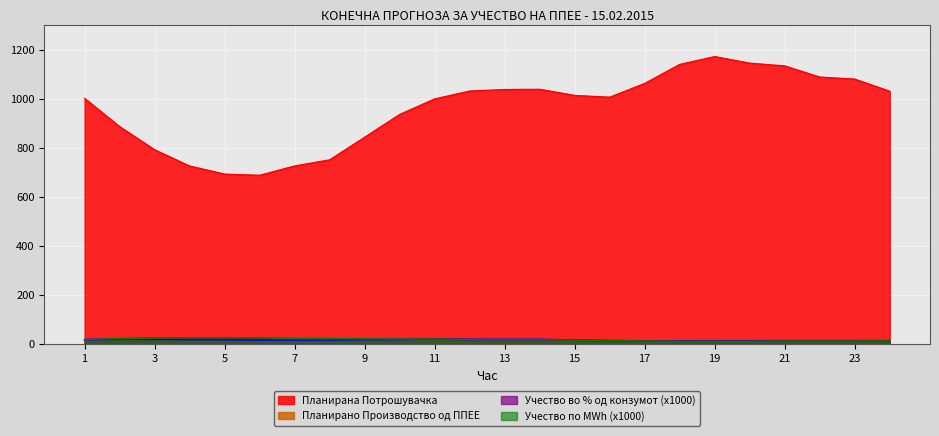

True or false: Учество во % од конзумот and Планирано Производство од ППЕЕ intersect in this chart.

True